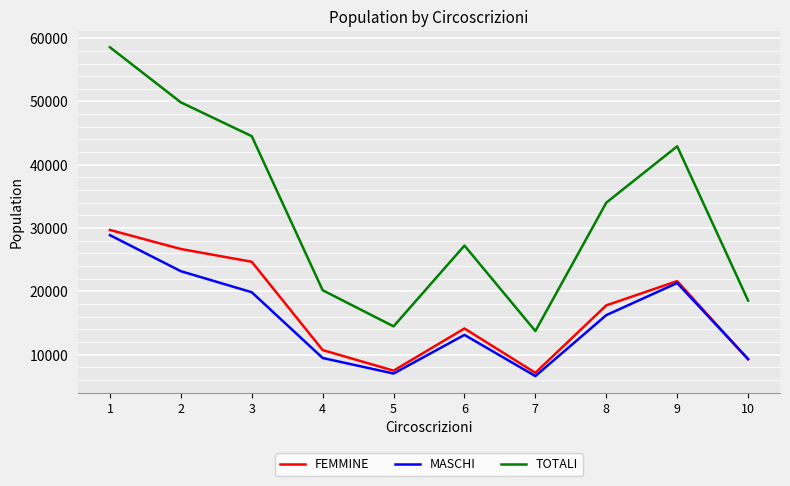

Is the value of TOTALI at 2 greater than the value of FEMMINE at 6?

Yes